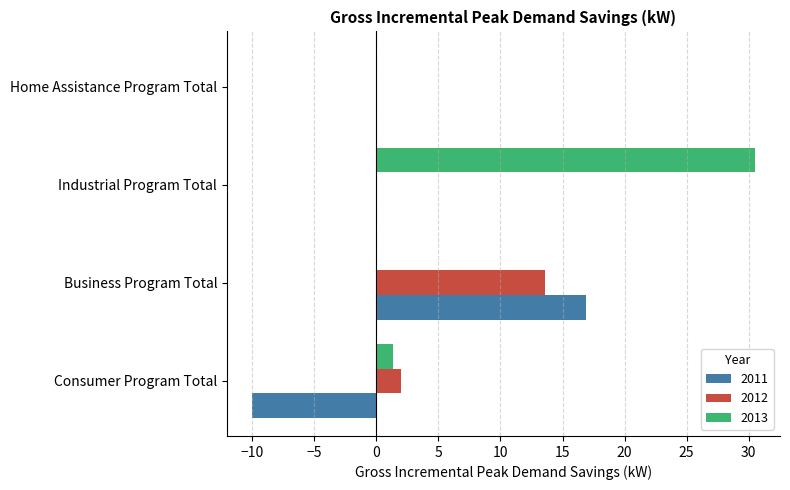

At which label is 2013 closest to 15?

Consumer Program Total